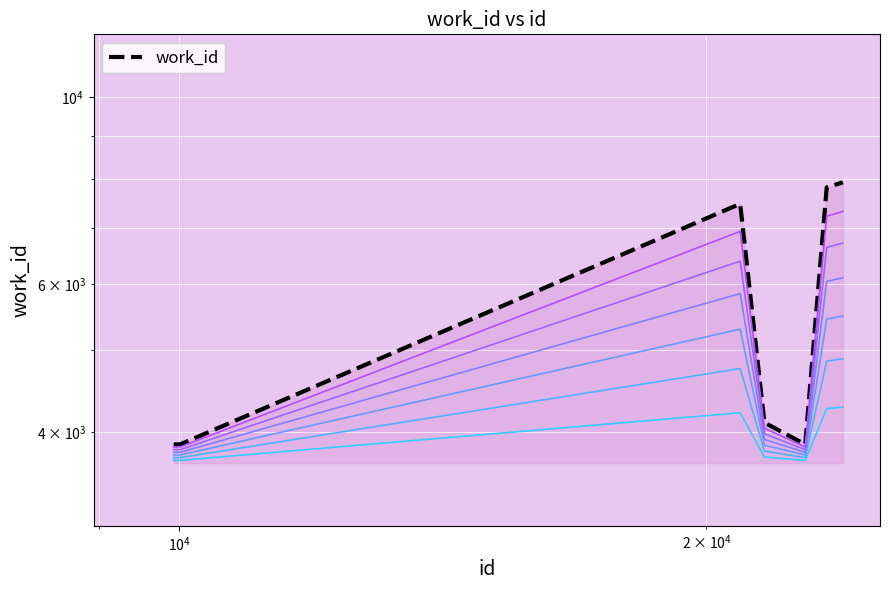

The value at 23425 is 5448.4. True or false?

True